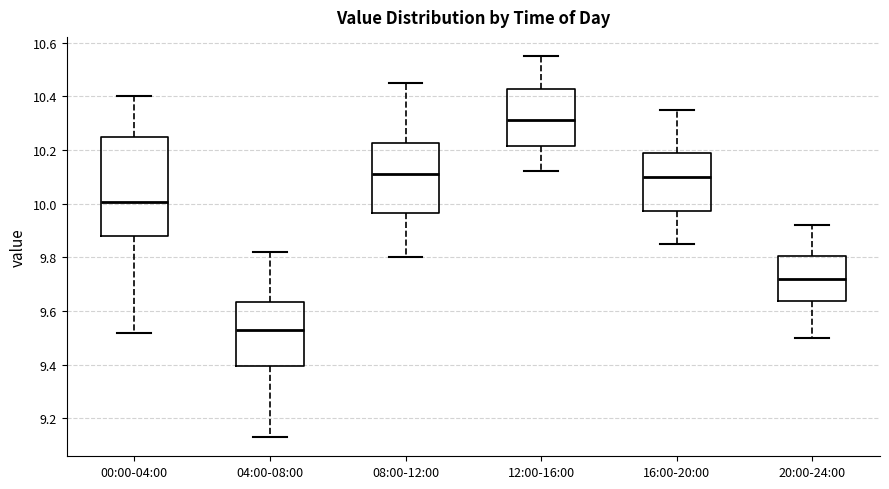

Which box is the tallest, from its lower edge to its upper edge?

00:00-04:00